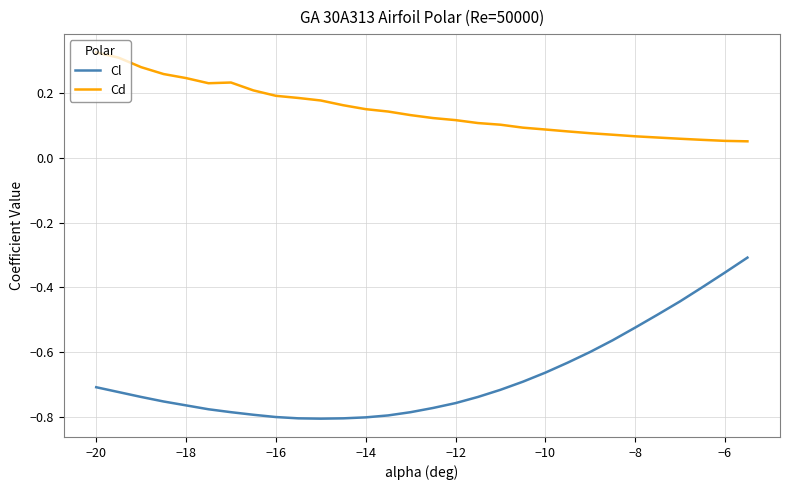

Count the number of categories in the chart.

30